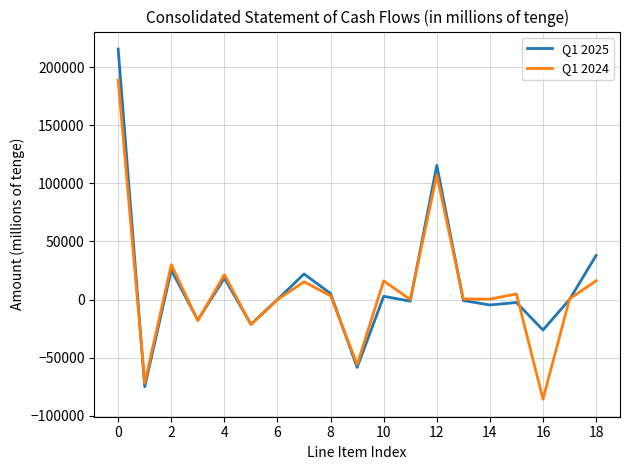

List the series in order of their peak value, lowest first.

Q1 2024, Q1 2025